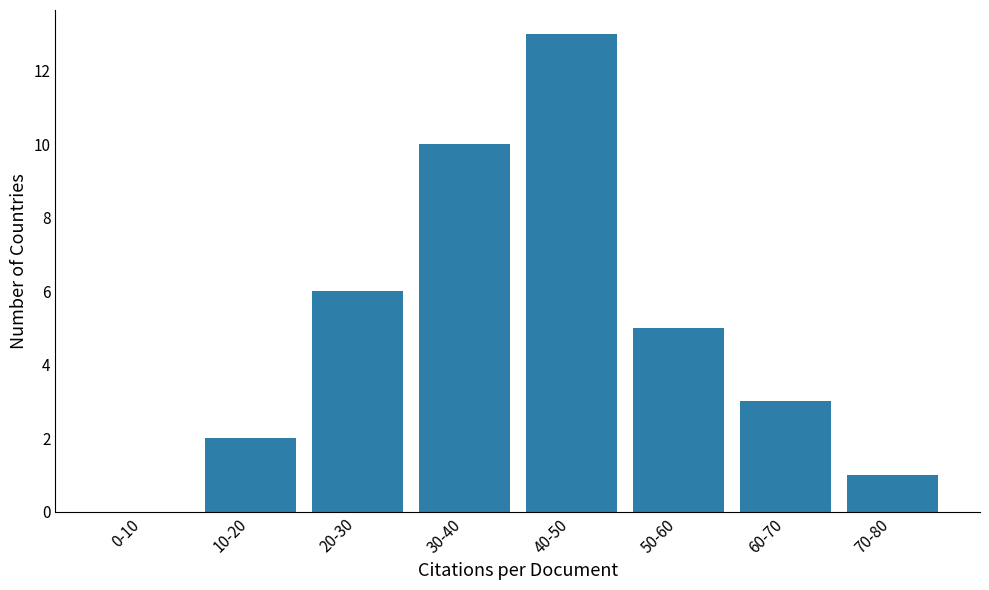

Reading left to right, transcribe all the data shown in this chart.

0-10=0	10-20=2	20-30=6	30-40=10	40-50=13	50-60=5	60-70=3	70-80=1